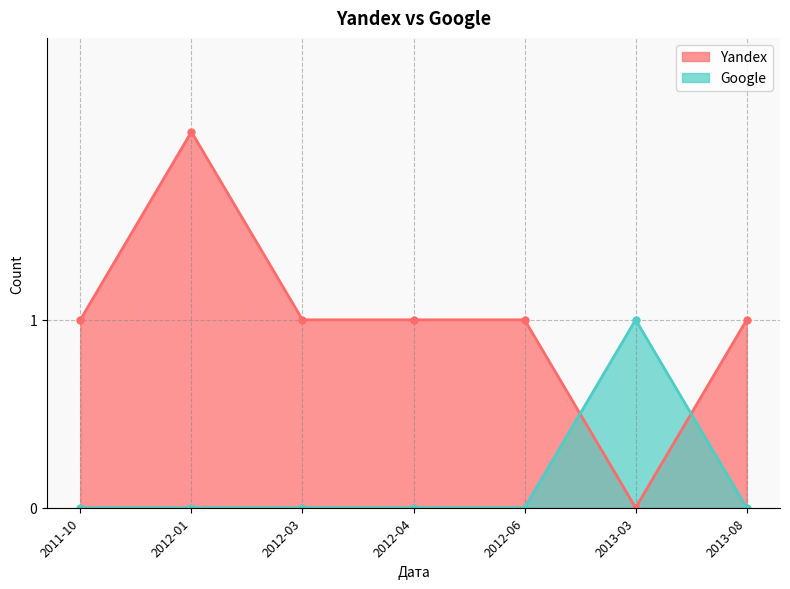

Reading left to right, transcribe all the data shown in this chart.

Yandex: 1	2	1	1	1	0	1
Google: 0	0	0	0	0	1	0